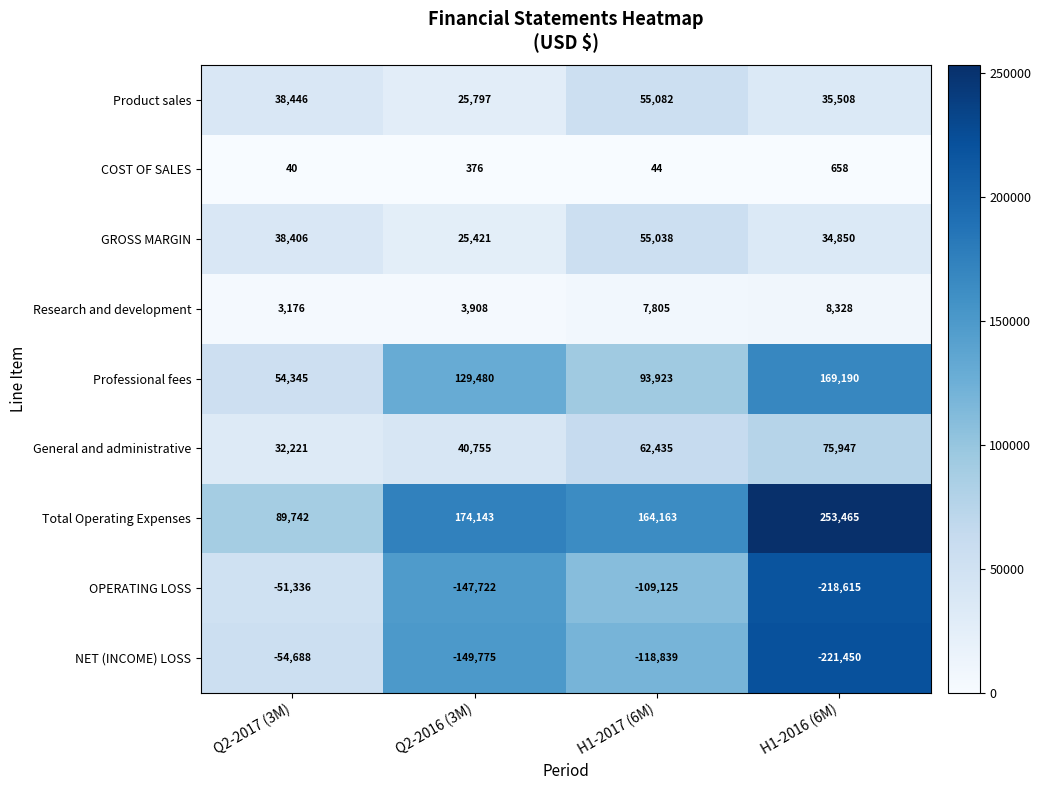

What is the difference between the highest and lowest values at H1-2016 (6M)?

474915